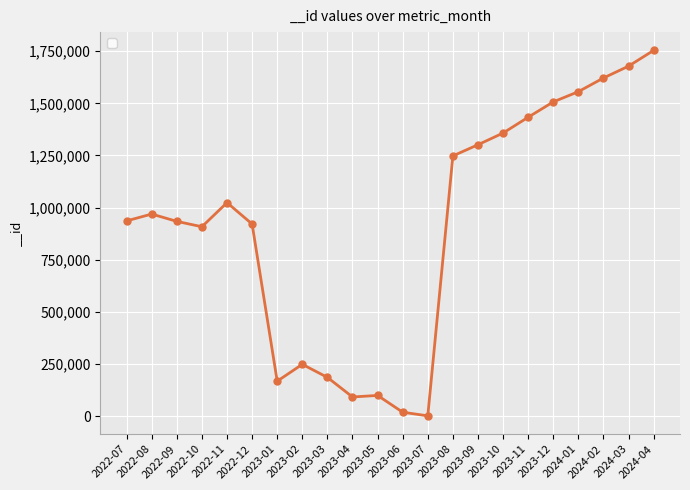

What is the maximum value shown in the chart?

1753872